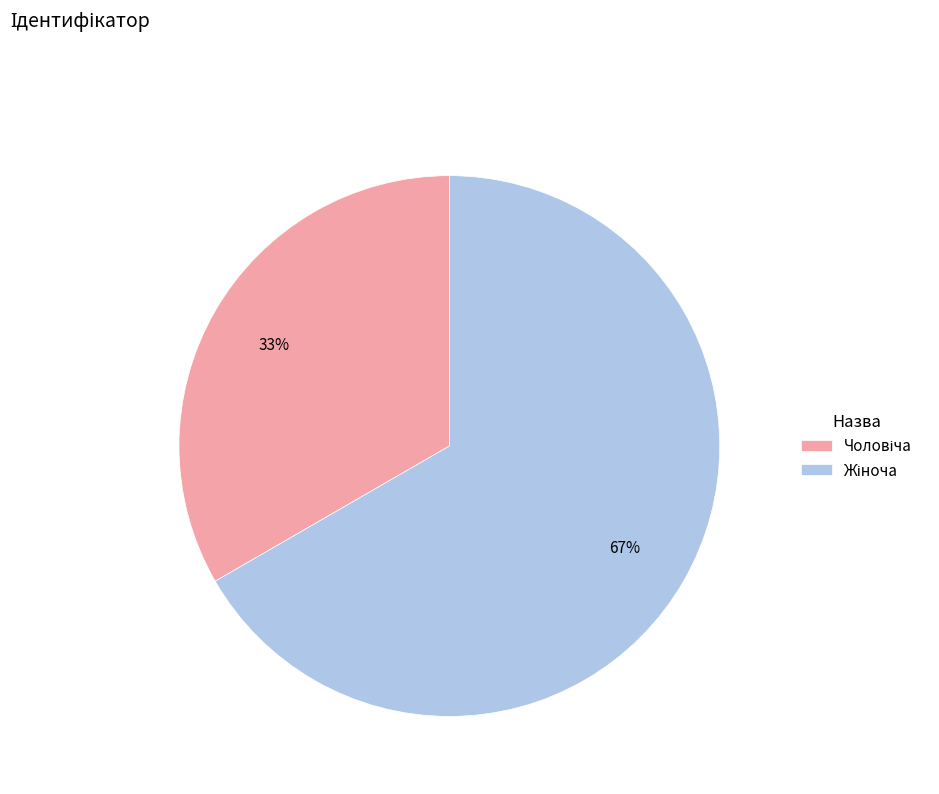

Does any single category account for the majority?

Yes